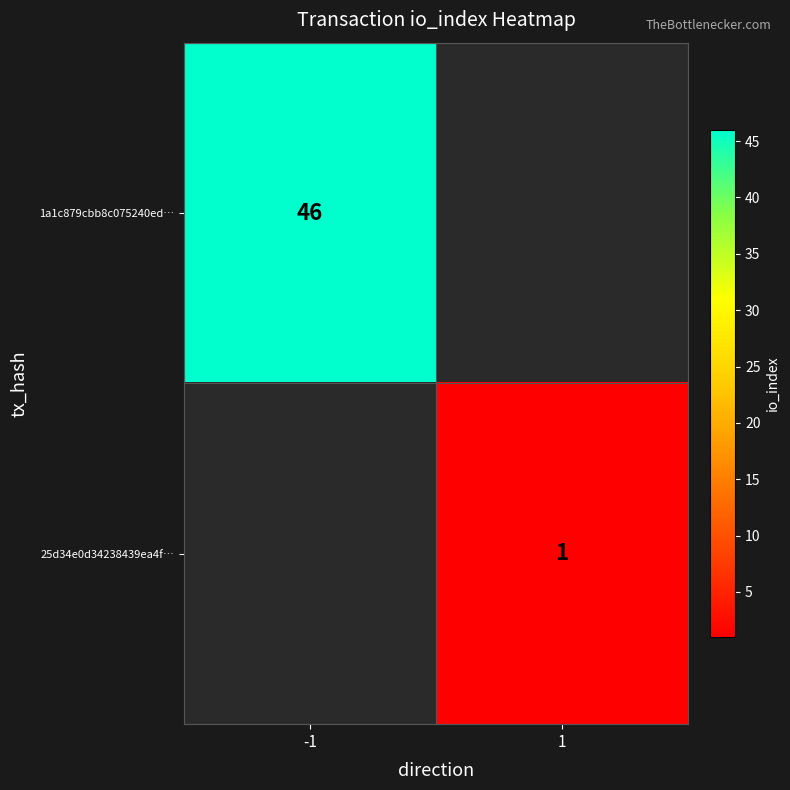

Is the value of 25d34e0d34238439ea4f… at 1 greater than the value of 1a1c879cbb8c075240ed… at -1?

No